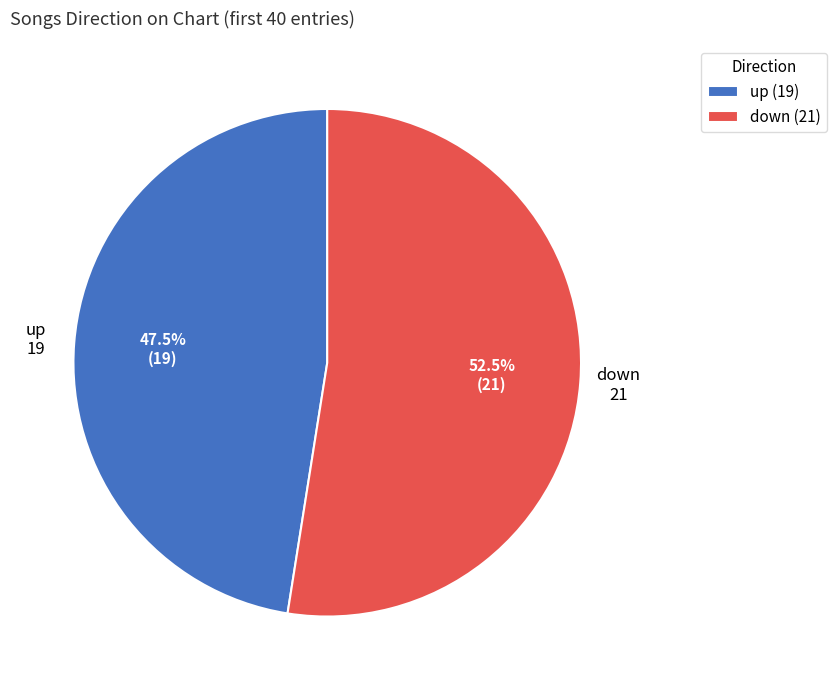

Does down (21) account for over 50% of the chart?

Yes